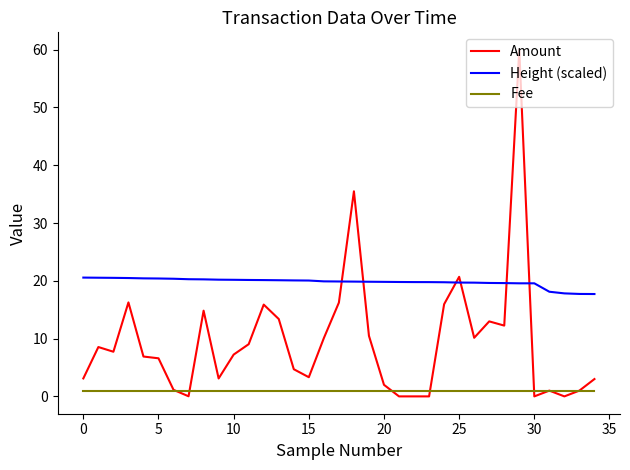

True or false: Fee and Height (scaled) intersect in this chart.

False